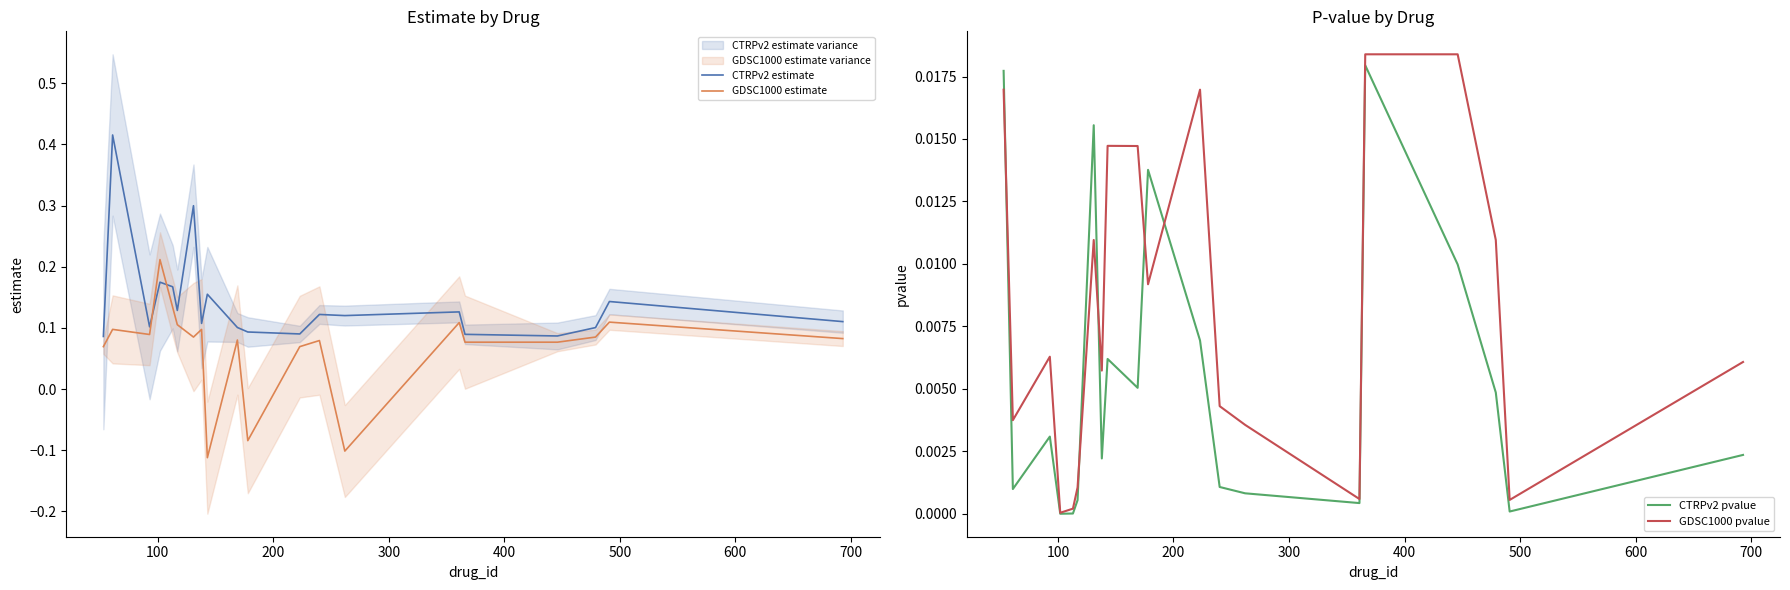

True or false: CTRPv2 estimate and GDSC1000 estimate intersect in this chart.

True